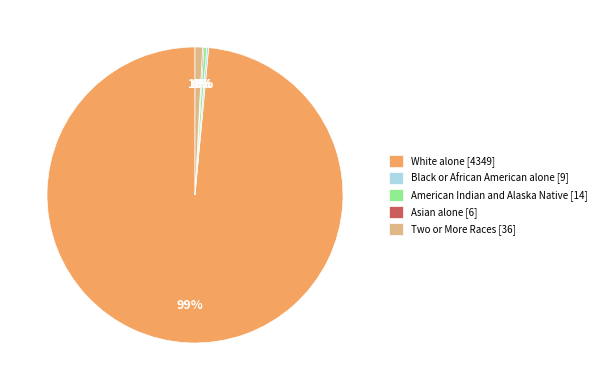

What percentage is the Two or More Races [36] slice, to the nearest percent?

1%